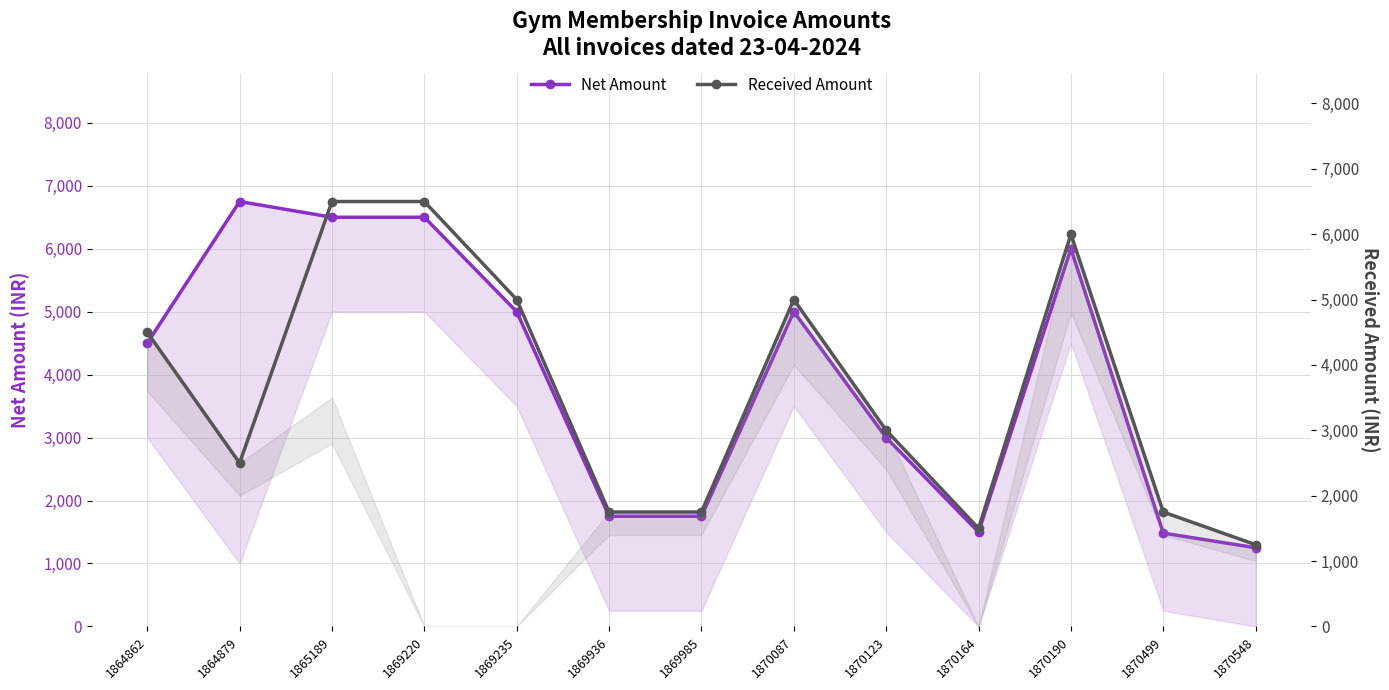

What is the total value across all series at 1865189?

13000.0